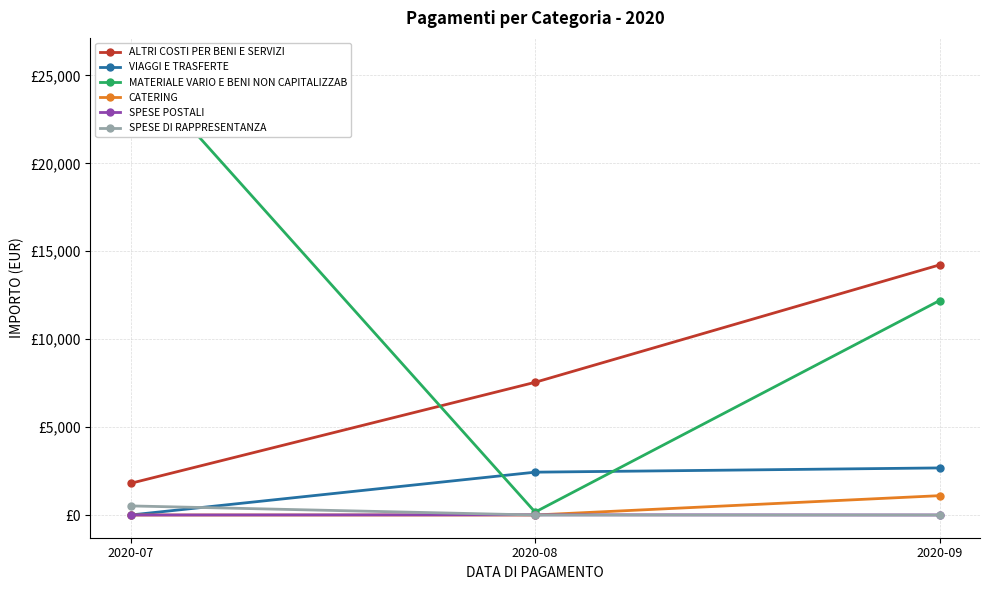

What is the average value of the MATERIALE VARIO E BENI NON CAPITALIZZAB series?

12735.6